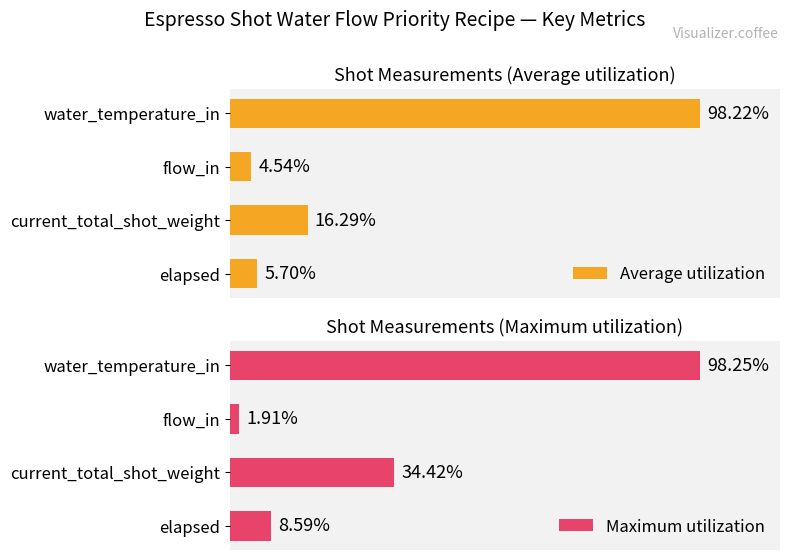

Does the chart contain any negative values?

No